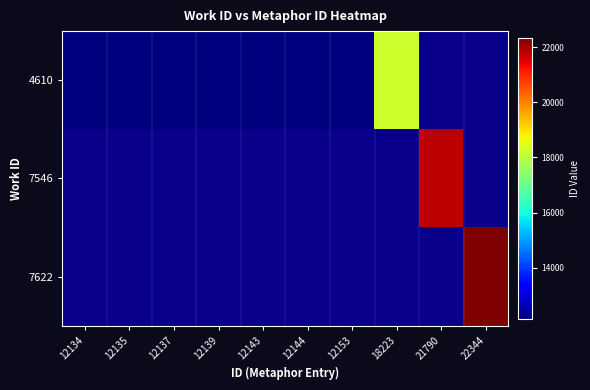

Is the value of 7546 at 12135 greater than the value of 7622 at 22344?

No